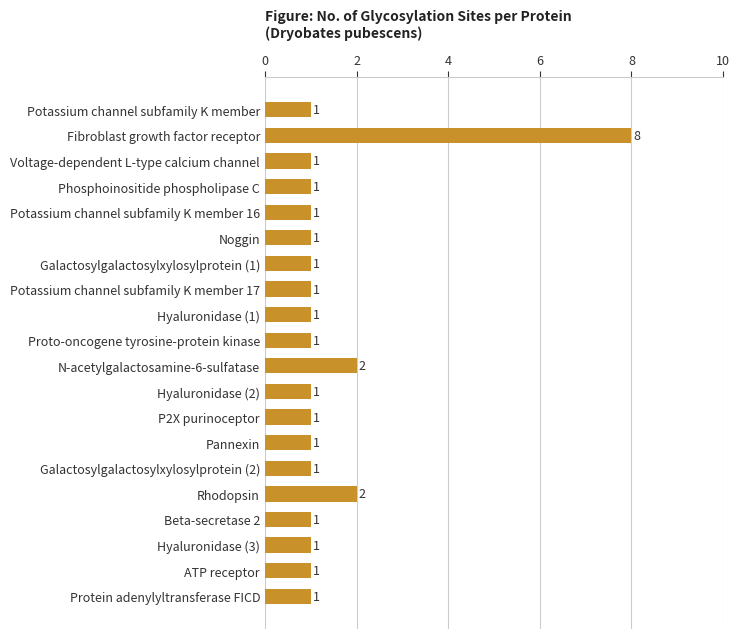

Reading top to bottom, extract all data points from this chart.

1	8	1	1	1	1	1	1	1	1	2	1	1	1	1	2	1	1	1	1